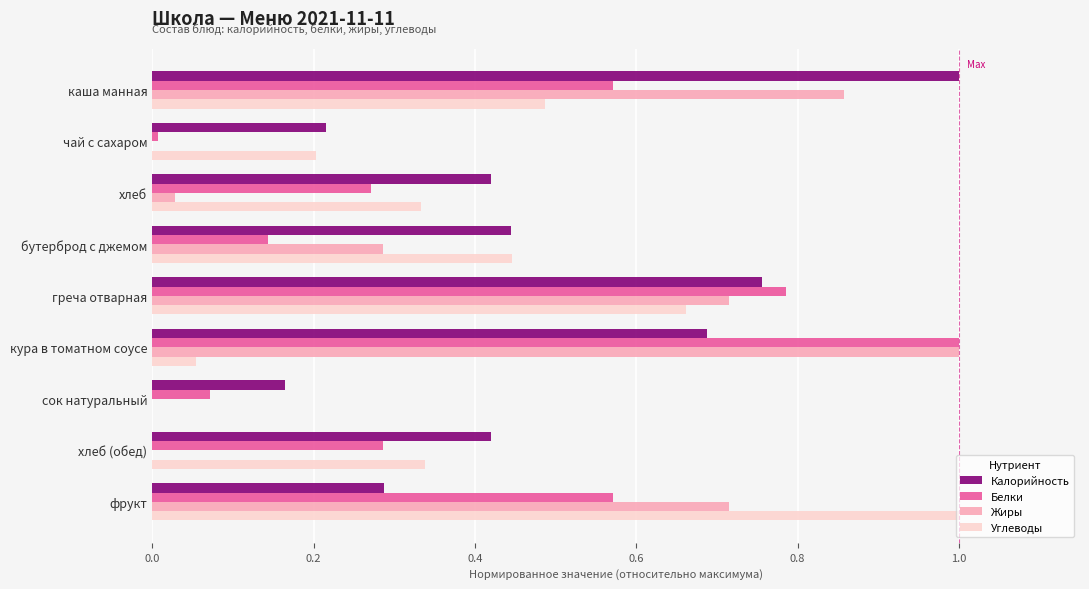

Between бутерброд с джемом and сок натуральный, which series saw the biggest shift?

Углеводы